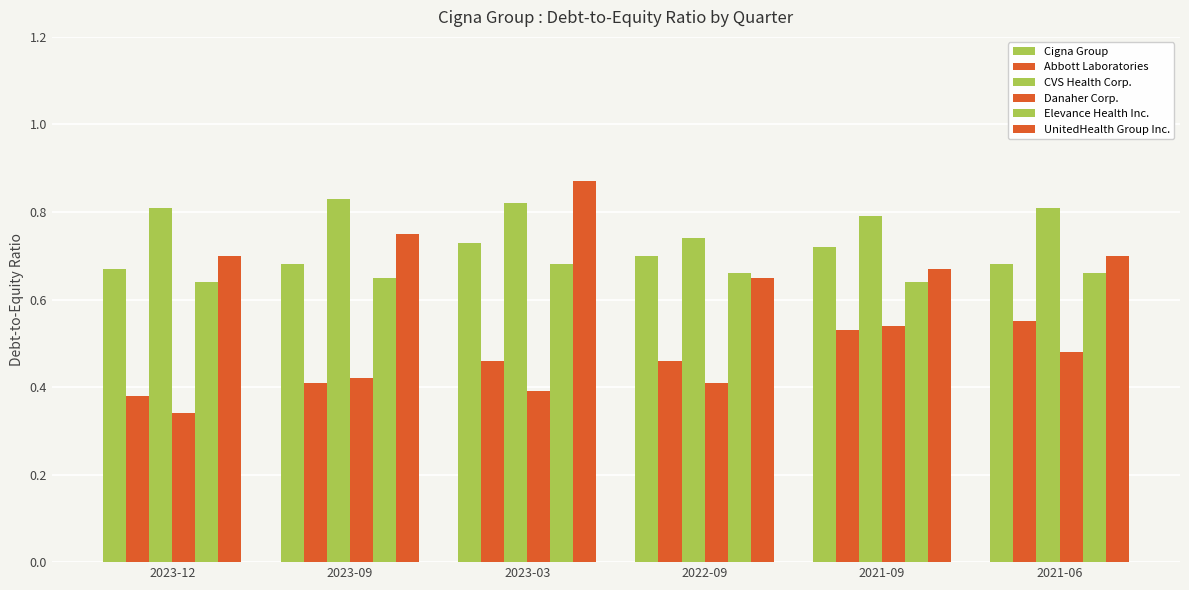

What is the difference between the highest and lowest values at 2023-12?

0.5